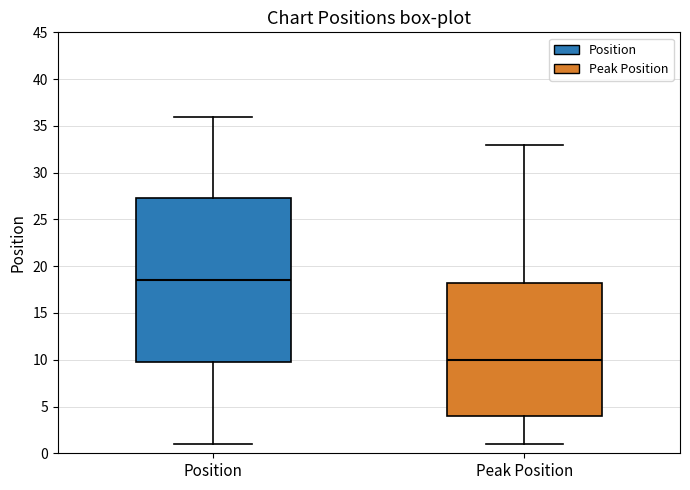

Reading left to right, read every box against the y-axis: the position of its median line, the range the box covers, and the ends of its whiskers. The values are not printed on the chart, so give them approximately, as read against the axis.

Position: median 18.5, box 10.0 to 27.5, whiskers 1.0 to 36.0
Peak Position: median 10.0, box 4.0 to 18.5, whiskers 1.0 to 33.0